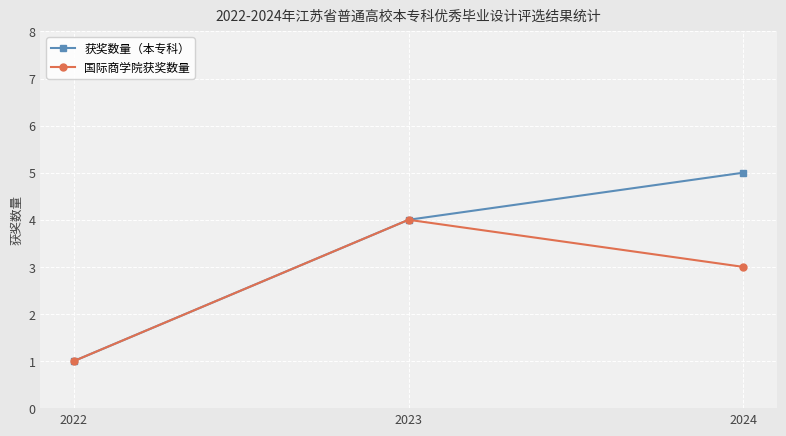

What is the value of the 获奖数量（本专科） point at the 3rd from the left?

5